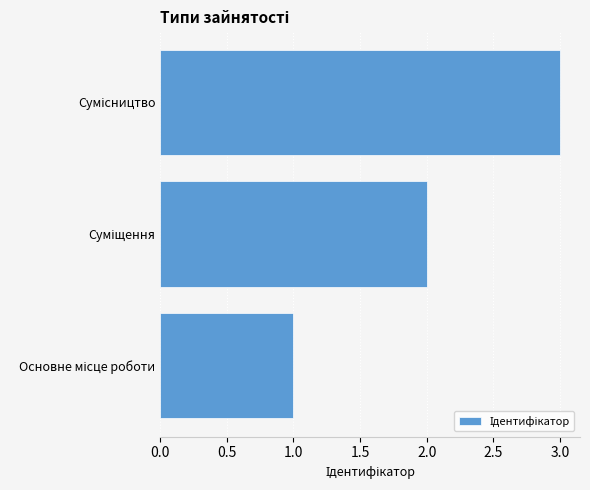

What is the difference between the maximum and second lowest values?

1